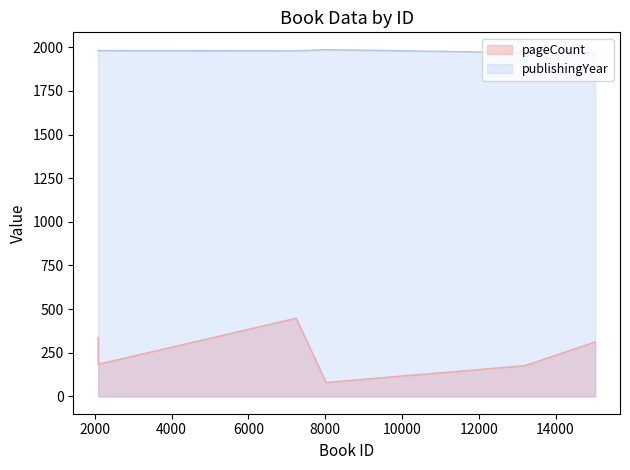

Is it true that pageCount equals 80 at 8024?

True